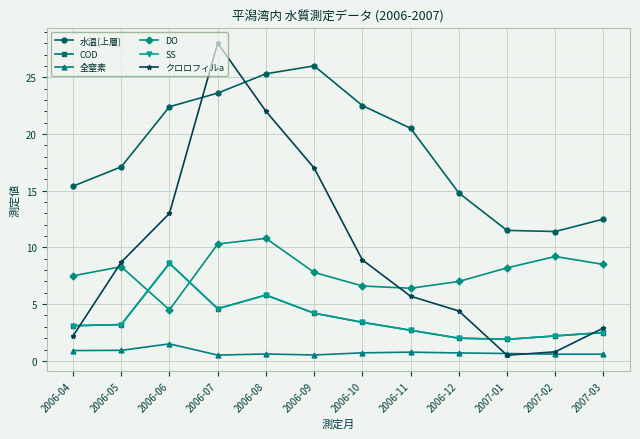

What is the sum of the 全窒素 values at 2007-02 and 2006-04?

1.5